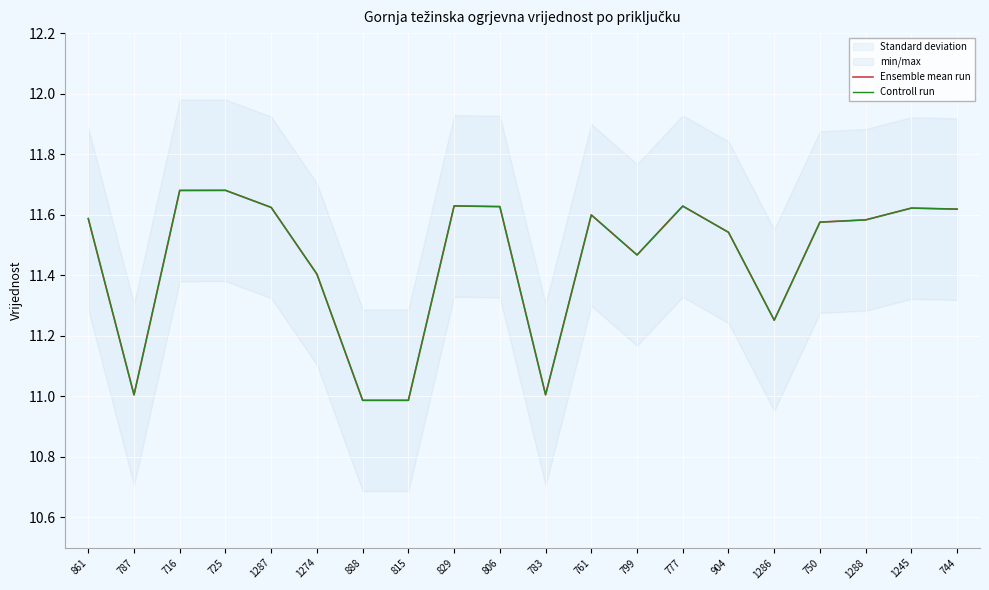

List the series in order of their peak value, highest first.

Ensemble mean run, Controll run